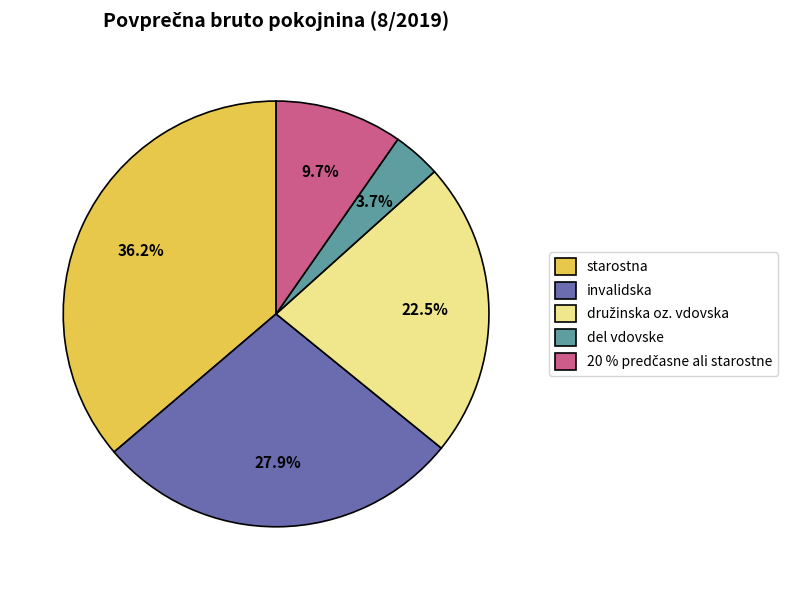

Do del vdovske and starostna together represent more than half of the pie?

No